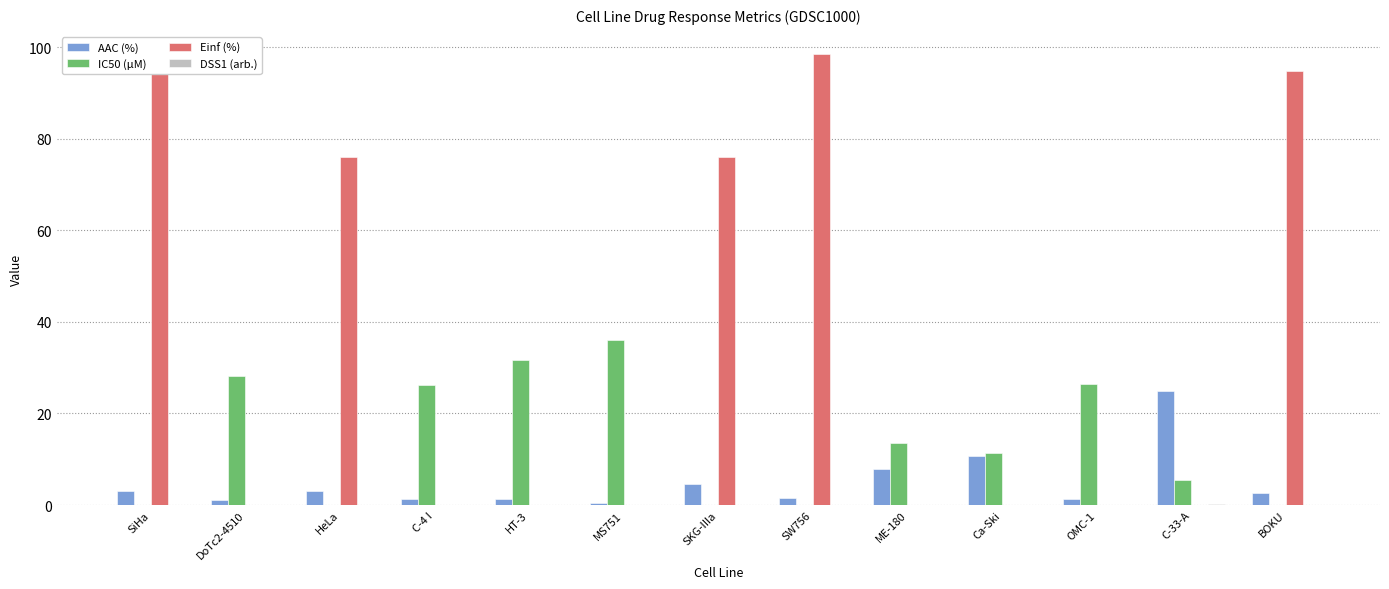

Which category has the highest value in the AAC (%) series?

C-33-A